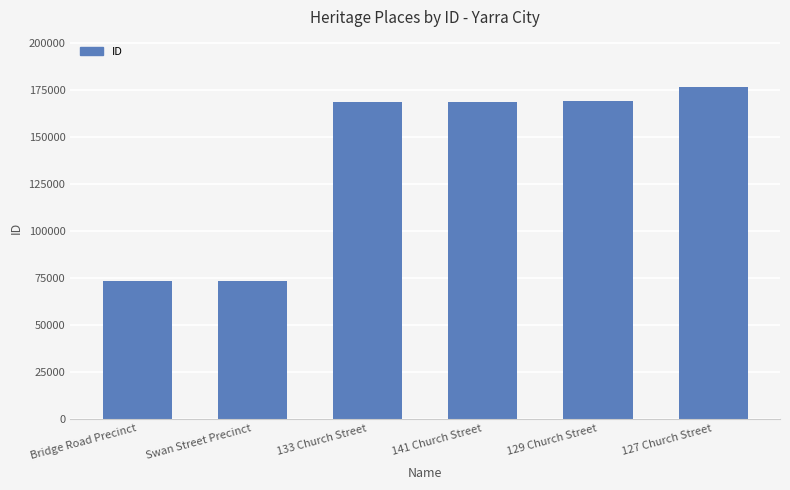

What is the sum of the values at 127 Church Street and Swan Street Precinct?

250318